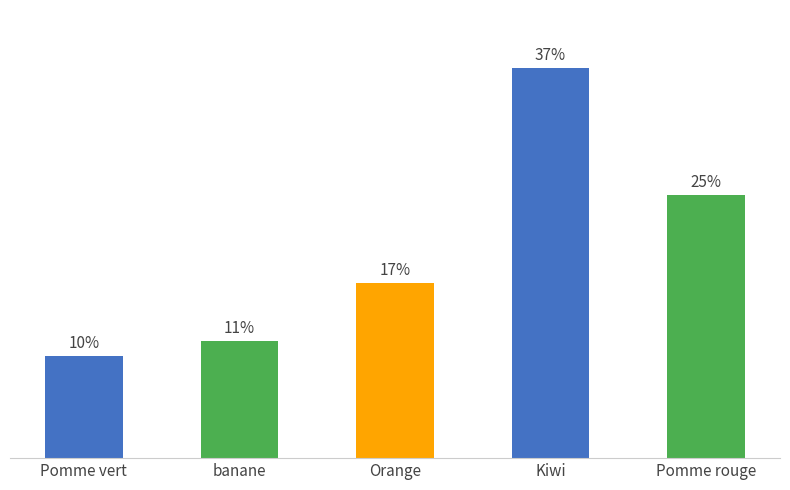

Does the chart contain any negative values?

No